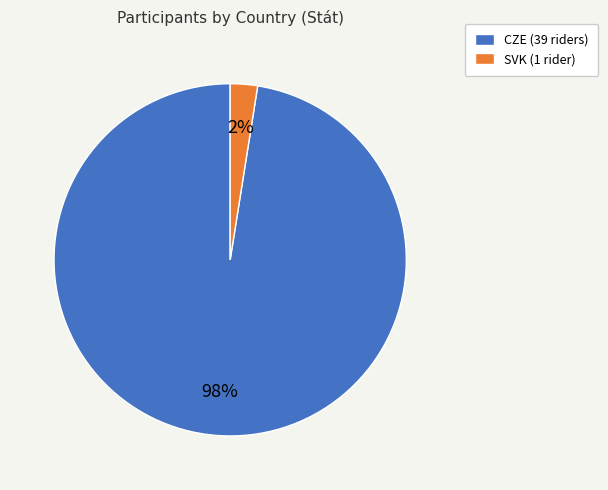

To the nearest percent, what is the combined percentage of SVK (1 rider) and CZE (39 riders)?

100%